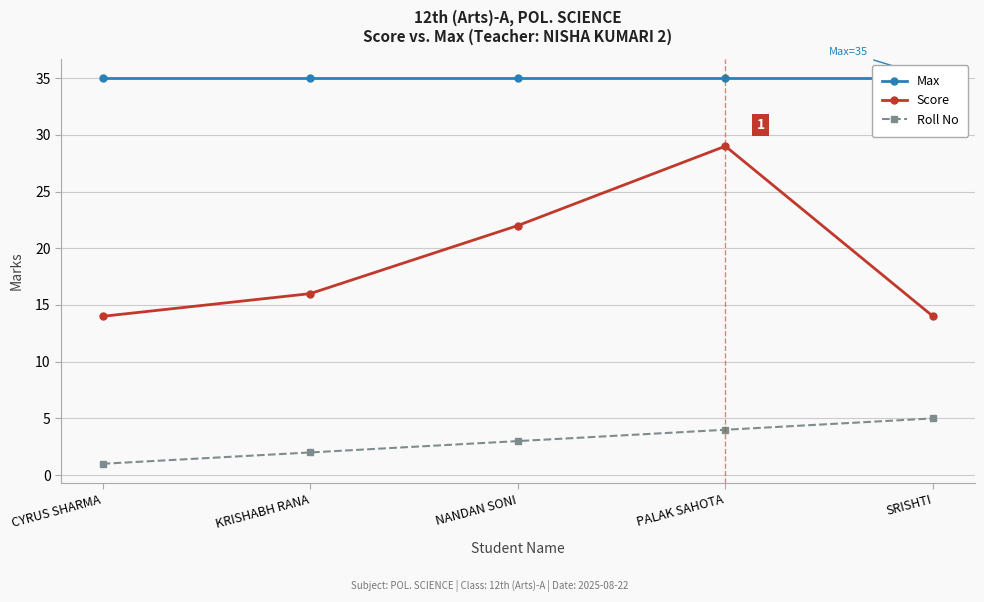

At which category is the sum across all series the highest?

PALAK SAHOTA